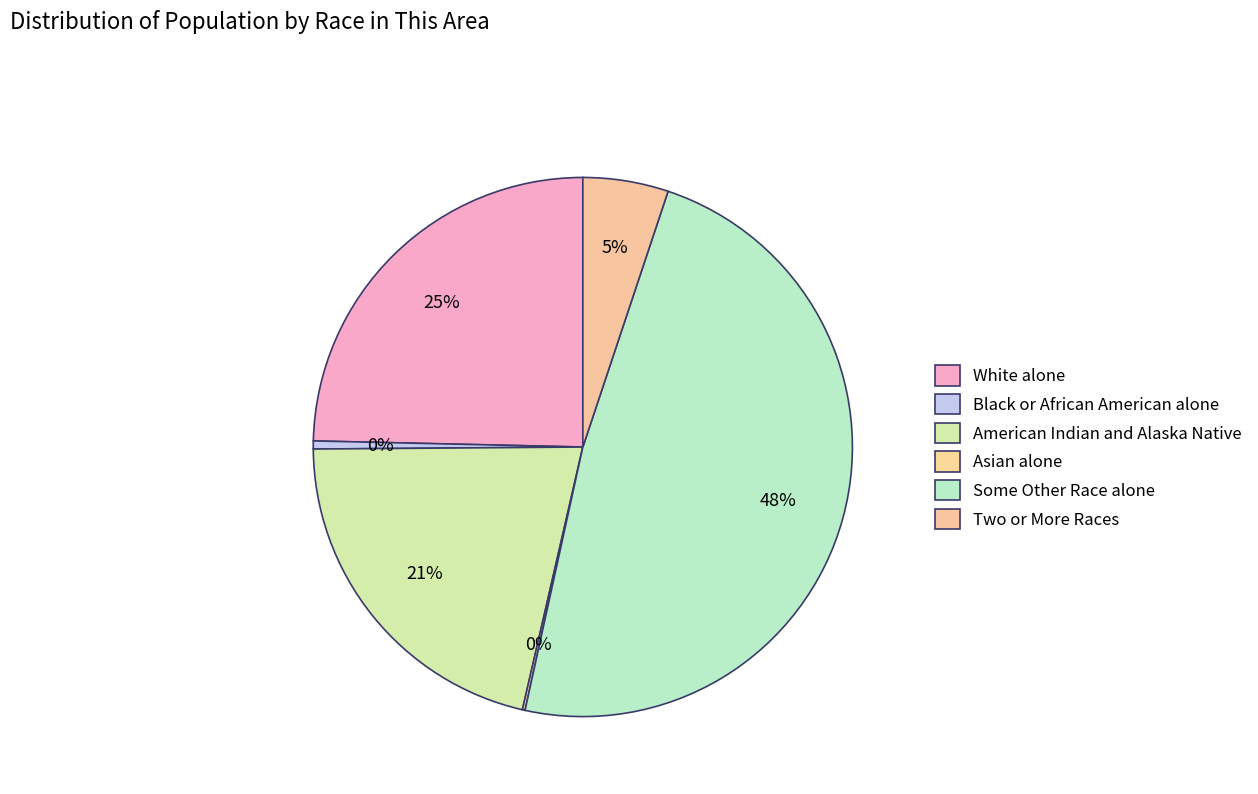

Count the number of slices in the pie.

6